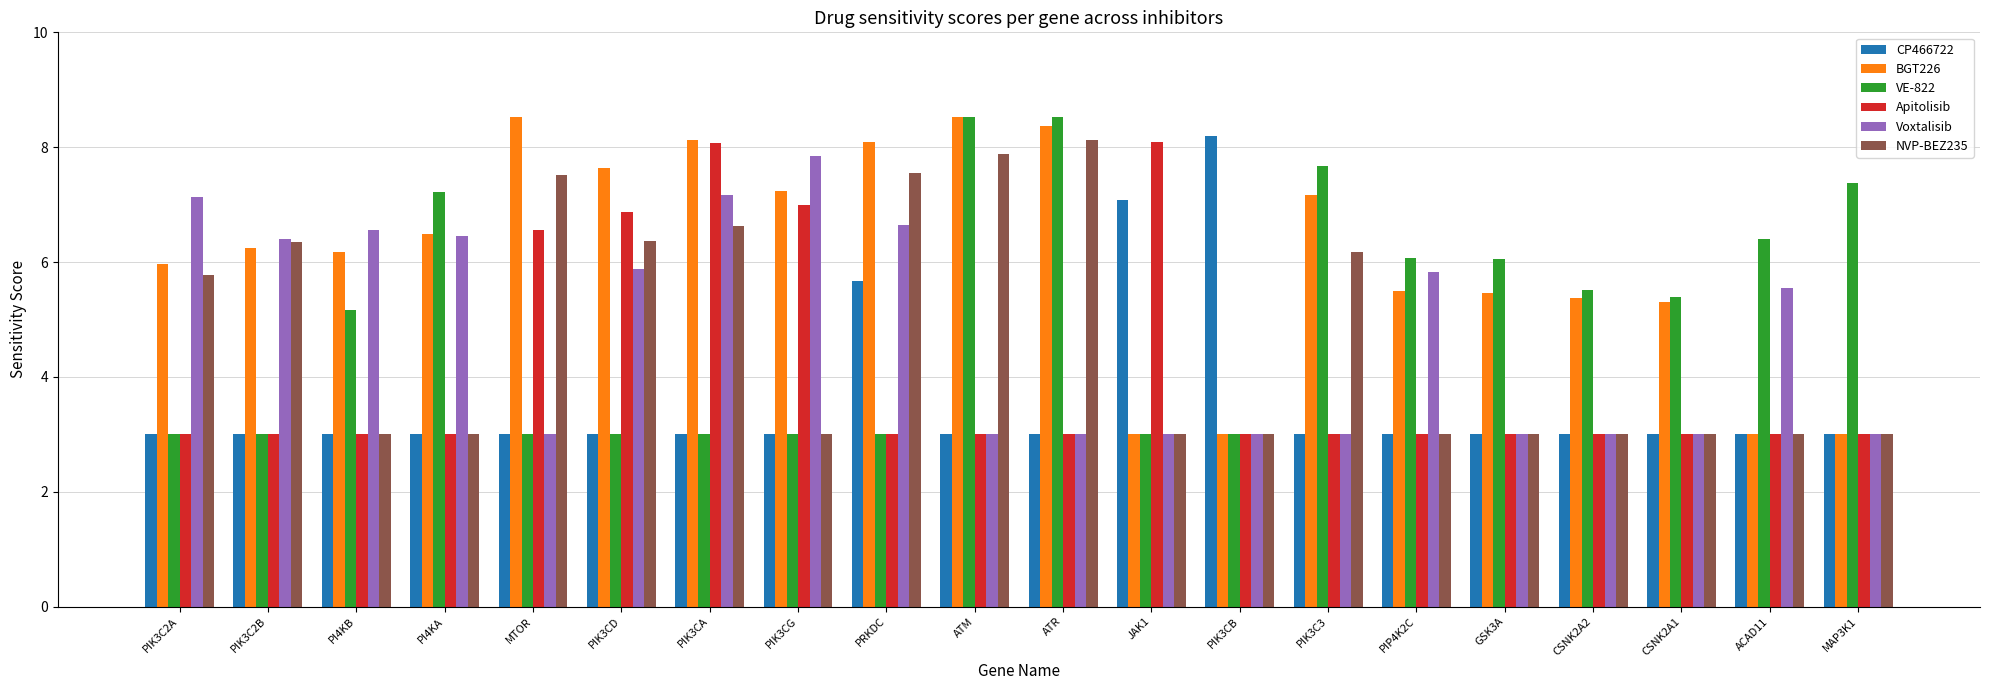

What is the difference between the highest and lowest values at PRKDC?

5.1